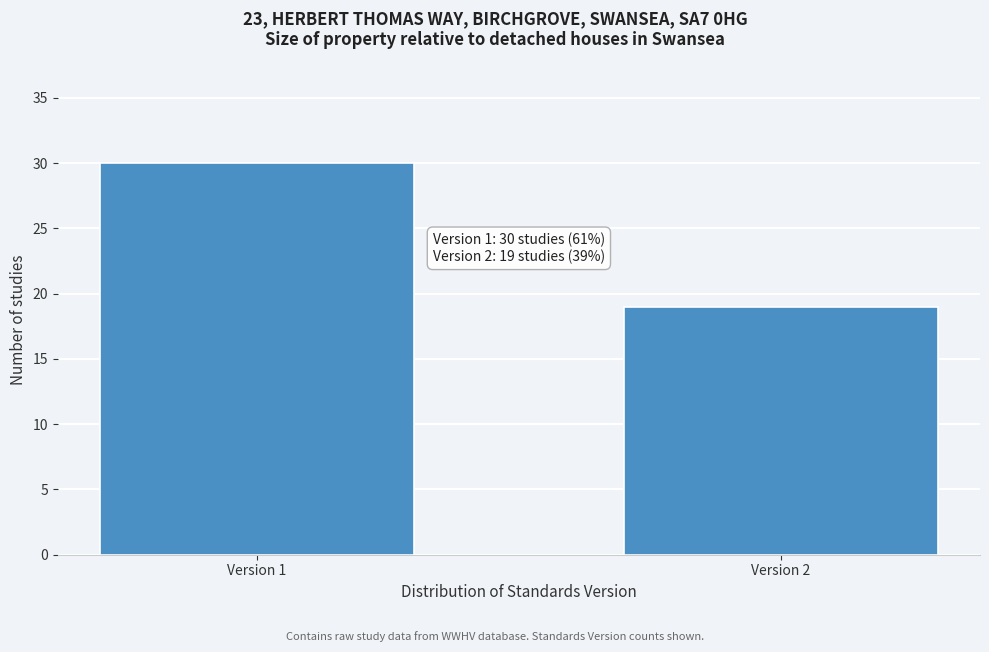

Reading right to left, list all the values displayed in this chart.

Version 2=19	Version 1=30